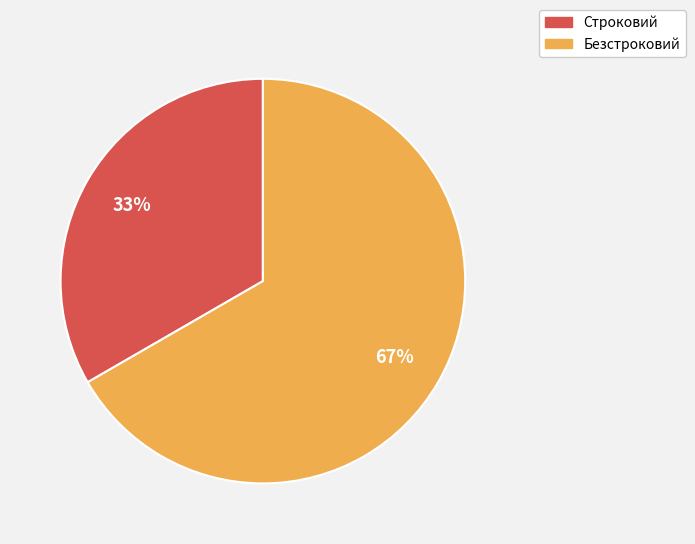

What is the smallest slice in the pie chart?

Строковий